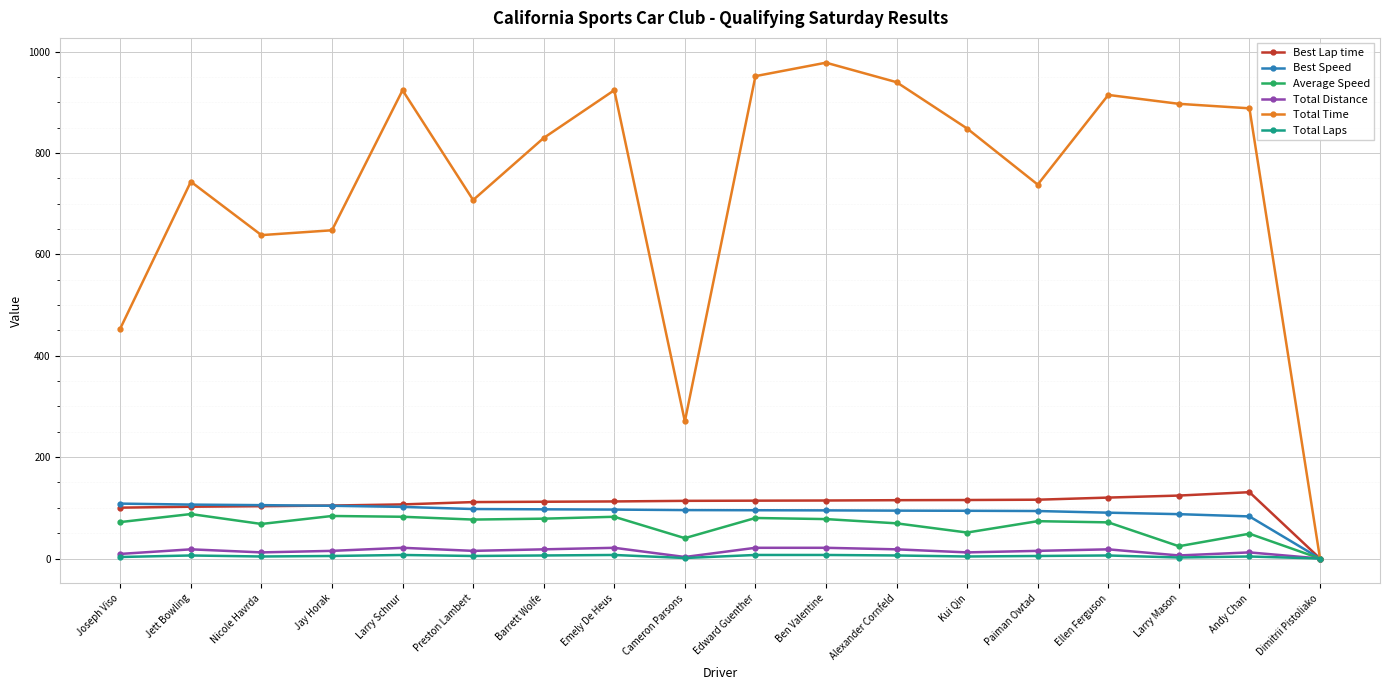

What is the approximate value of Average Speed at Preston Lambert?

76.9